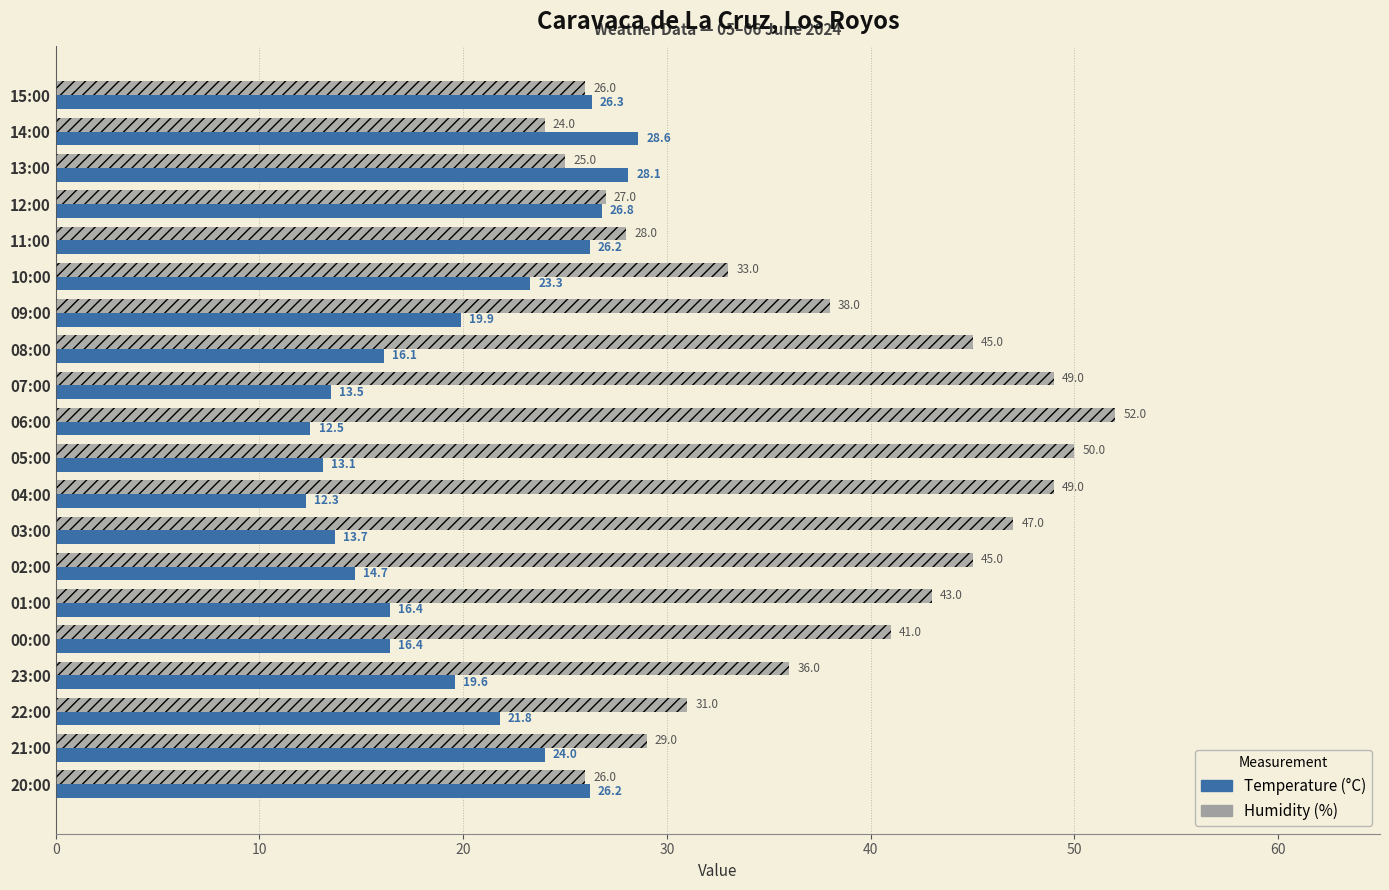

Rank the series by their average value, from highest to lowest.

Humidity (%), Temperature (°C)